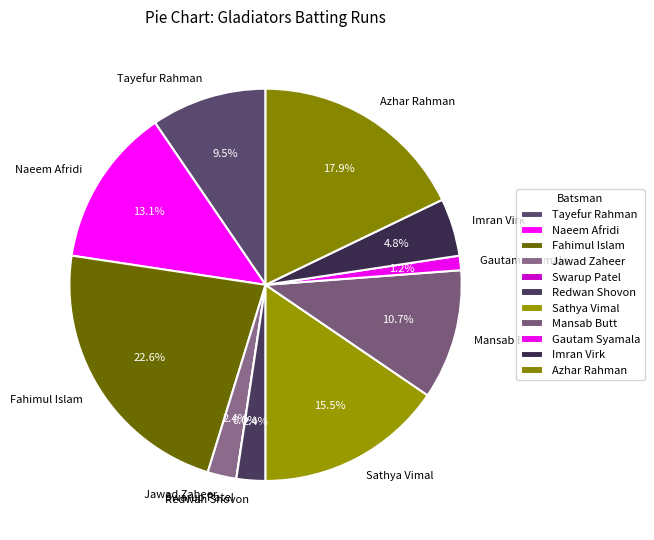

How many segments does this pie chart have?

11